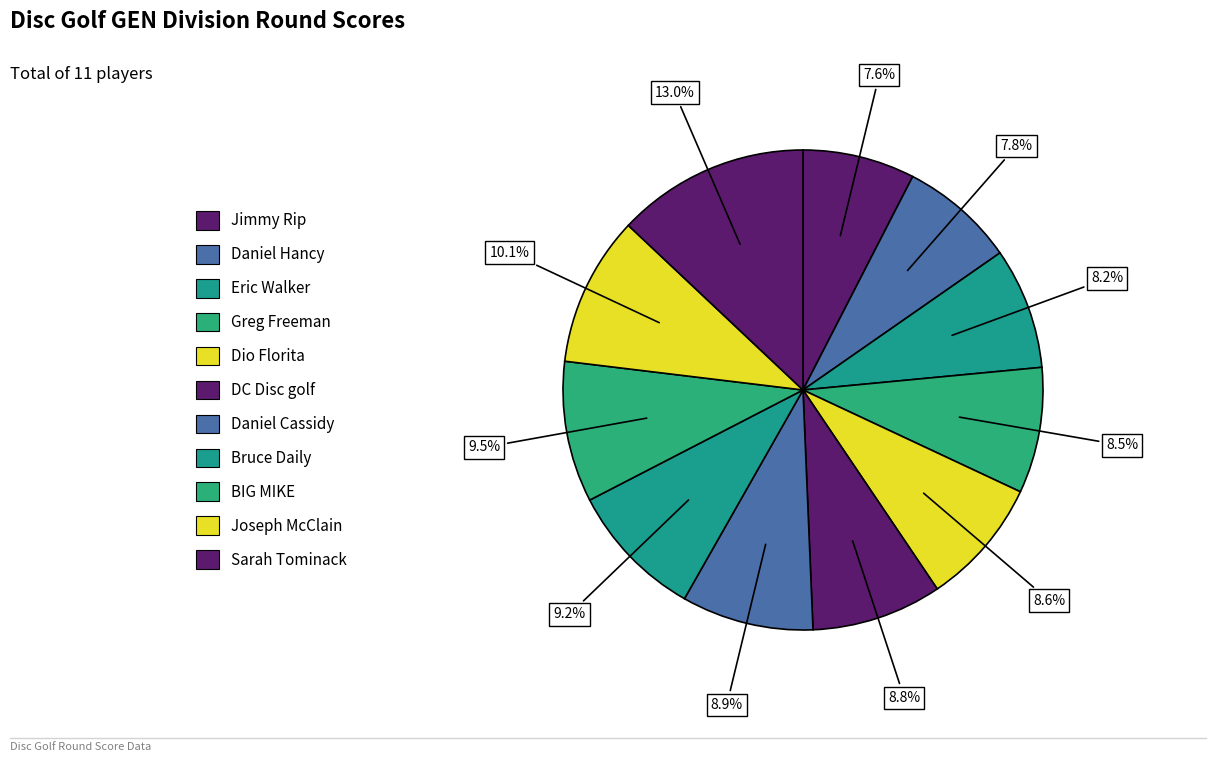

To the nearest percent, what is the combined percentage of Greg Freeman and Bruce Daily?

18%